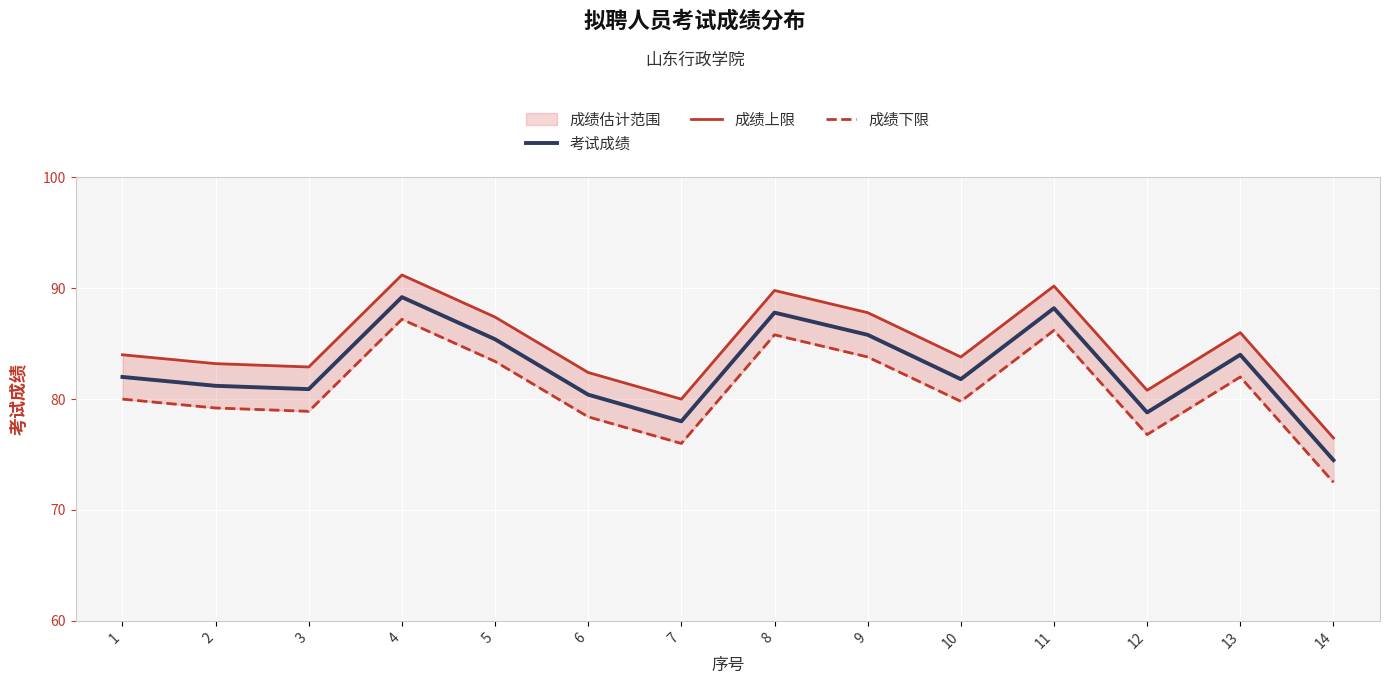

What are all the series names shown in the legend?

考试成绩, 成绩上限, 成绩下限